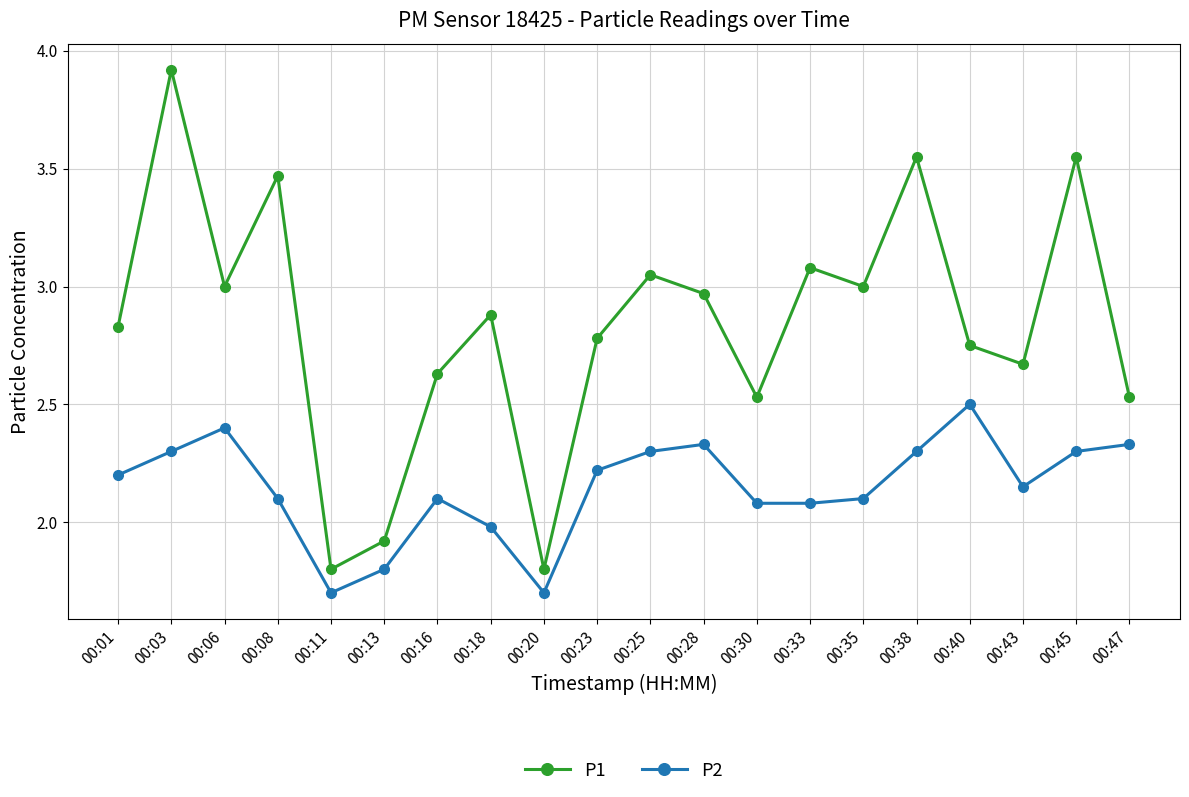

What are all the series names shown in the legend?

P1, P2